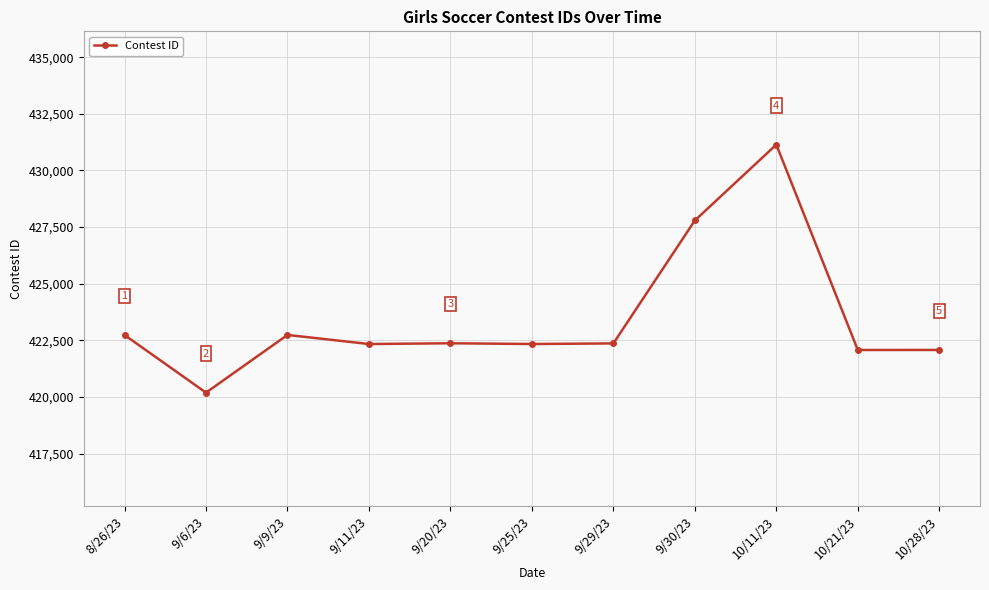

How many series are shown in this chart?

1